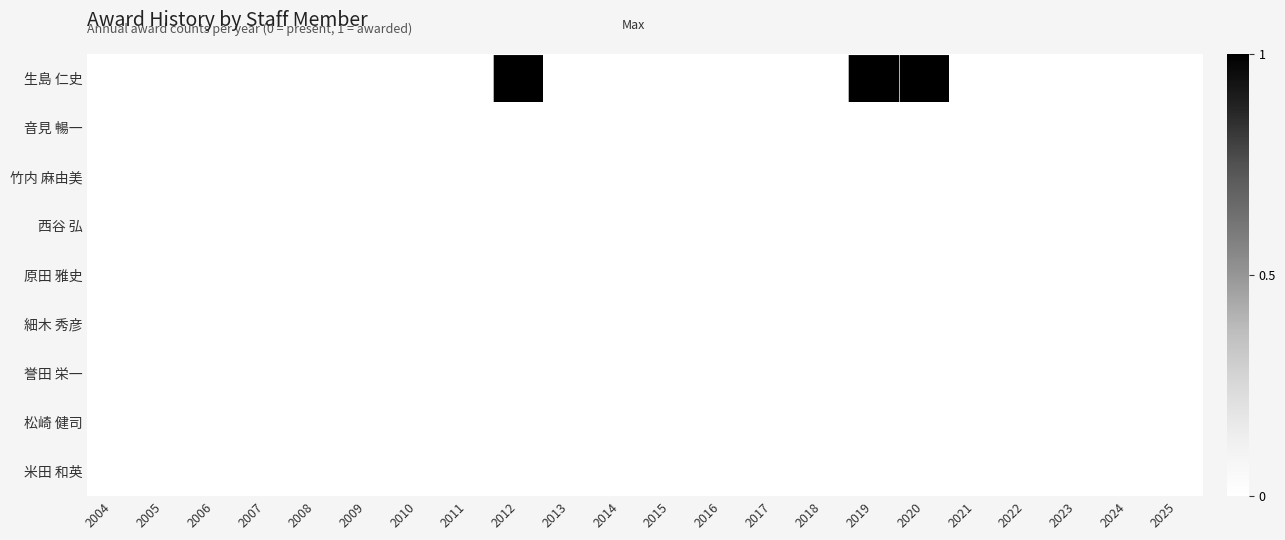

Which category has the highest value across all series?

2012